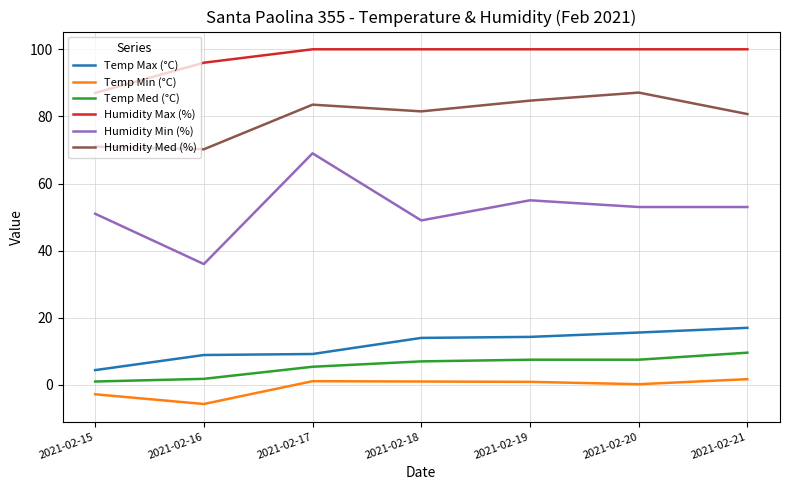

What is the sum of the Humidity Min (%) values at 2021-02-21 and 2021-02-17?

122.0